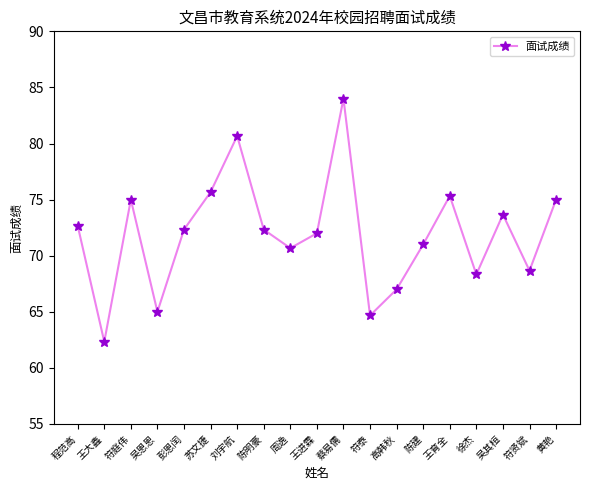

At which label is the value closest to 73?

程范高